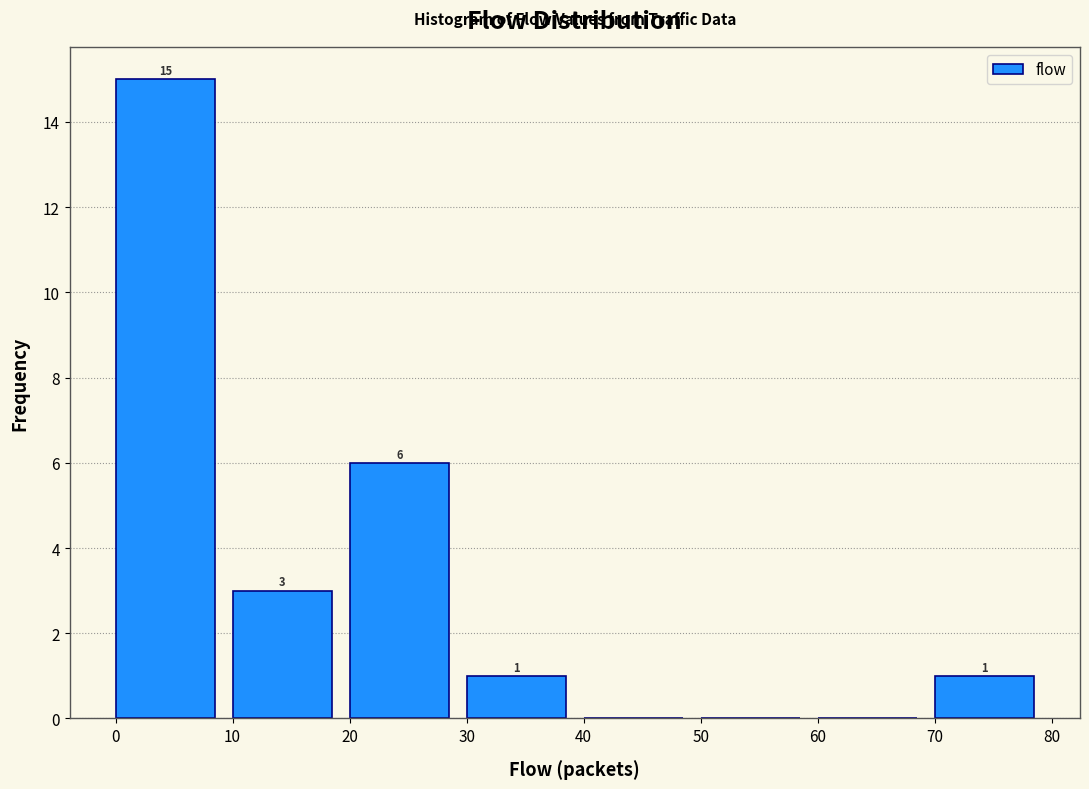

Over which range of the x-axis is the bar tallest?

0 to 10